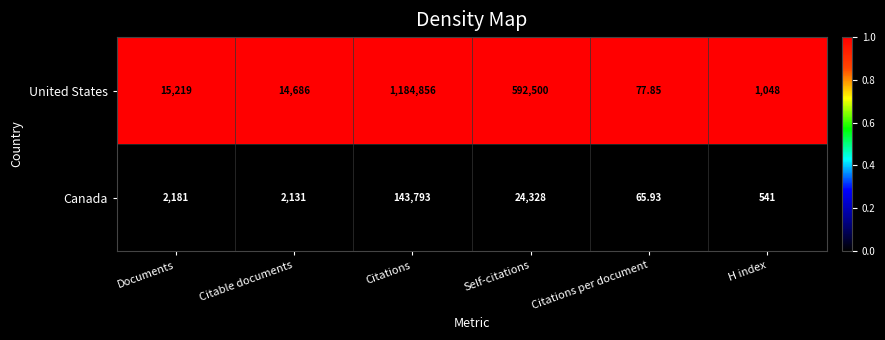

Which series has the largest range (max minus min)?

United States